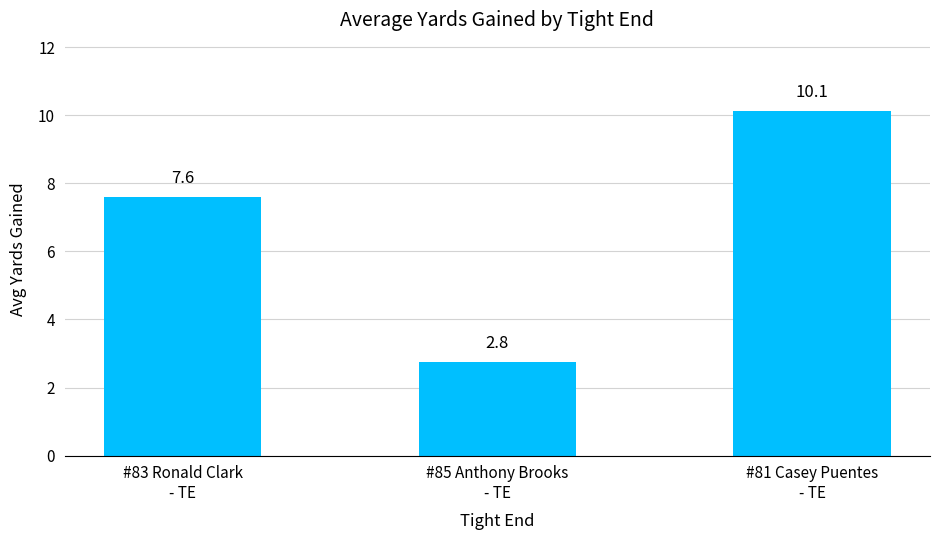

Rank the categories by value from lowest to highest.

#85 Anthony Brooks
- TE, #83 Ronald Clark
- TE, #81 Casey Puentes
- TE